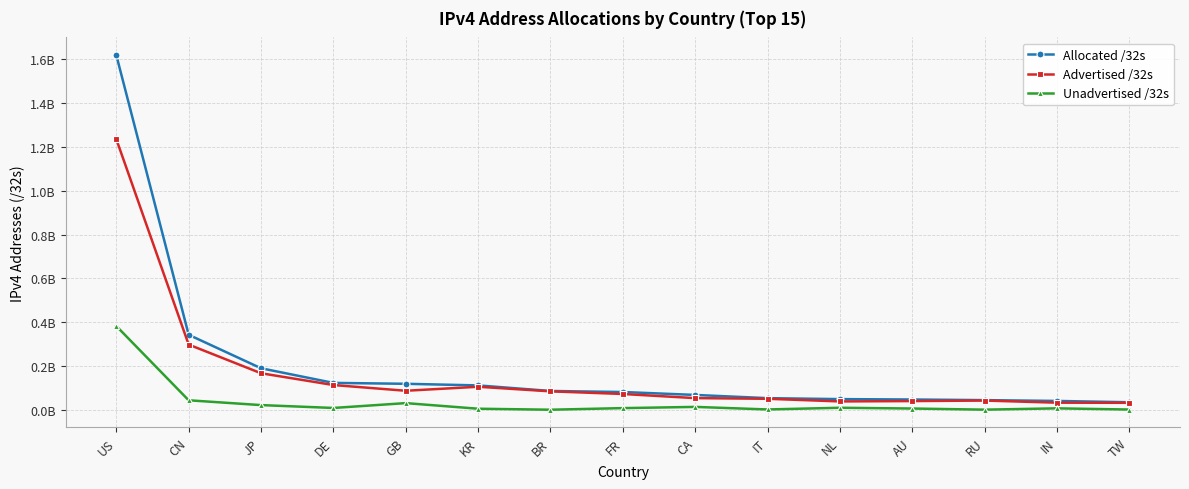

What are all the series names shown in the legend?

Allocated /32s, Advertised /32s, Unadvertised /32s